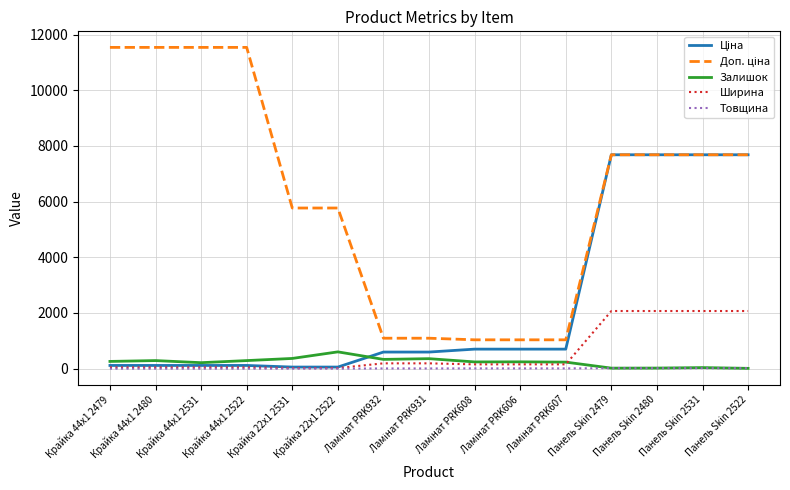

At which label does Залишок first exceed 245?

Крайка 44x1 2479